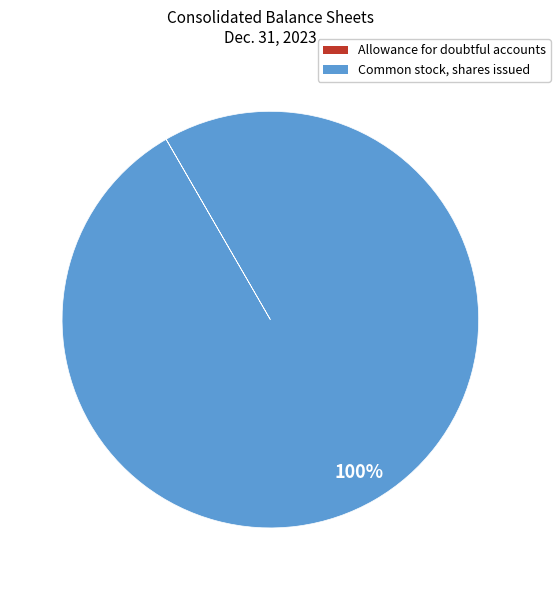

Is it true that Common stock, shares issued is 100% of the pie?

True